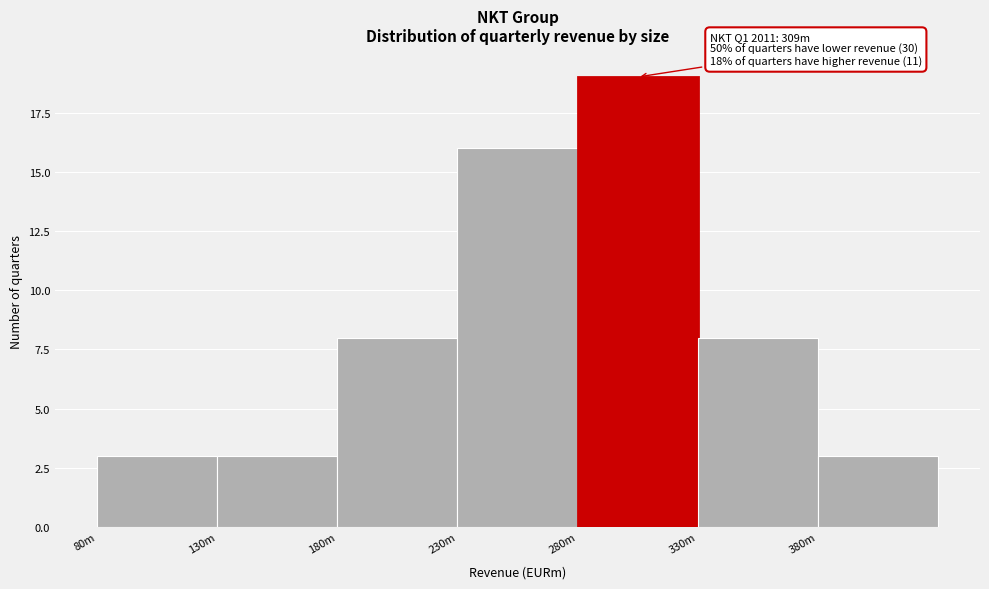

Reading left to right, extract all data points from this chart.

3	3	8	16	19	8	3